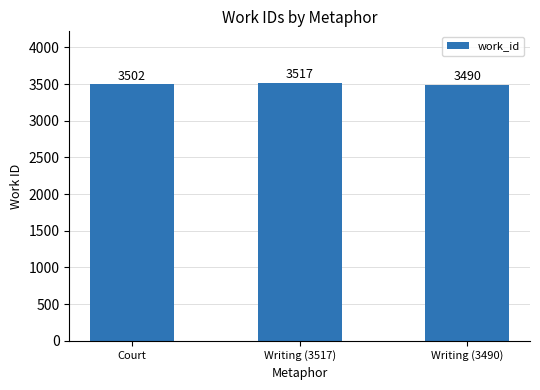

List the labels in order of value, smallest first.

Writing (3490), Court, Writing (3517)